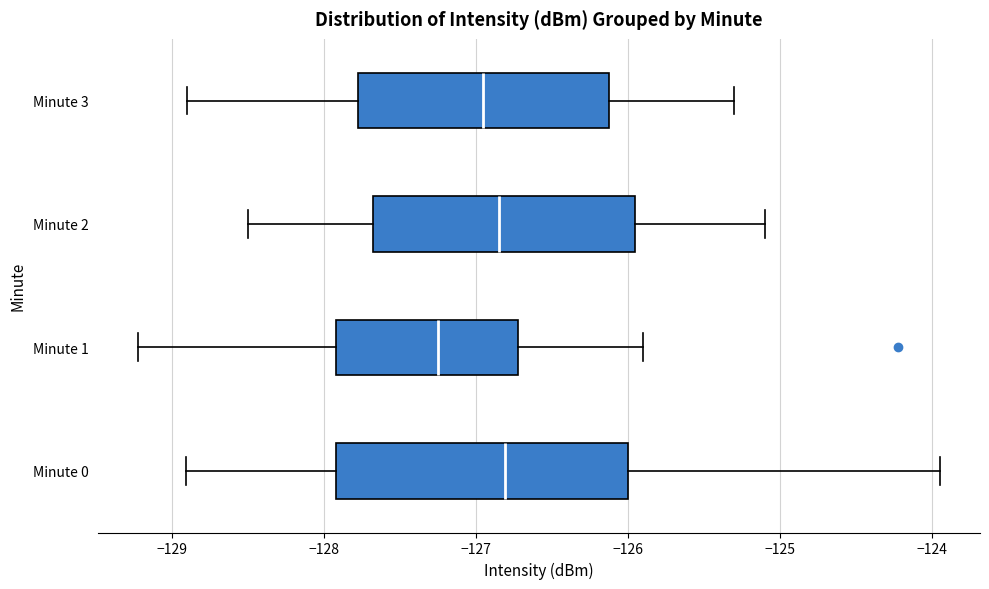

Reading bottom to top, transcribe this box plot: for each box, give where its median line is, the range the box spans, and where its two whiskers end, as read against the x-axis. The values are not printed on the chart, so give them approximately, as read against the axis.

Minute 0: median -126.8, box -127.9 to -126.0, whiskers -128.9 to -123.9
Minute 1: median -127.2, box -127.9 to -126.7, whiskers -129.2 to -125.9
Minute 2: median -126.8, box -127.7 to -125.9, whiskers -128.5 to -125.1
Minute 3: median -126.9, box -127.8 to -126.1, whiskers -128.9 to -125.3